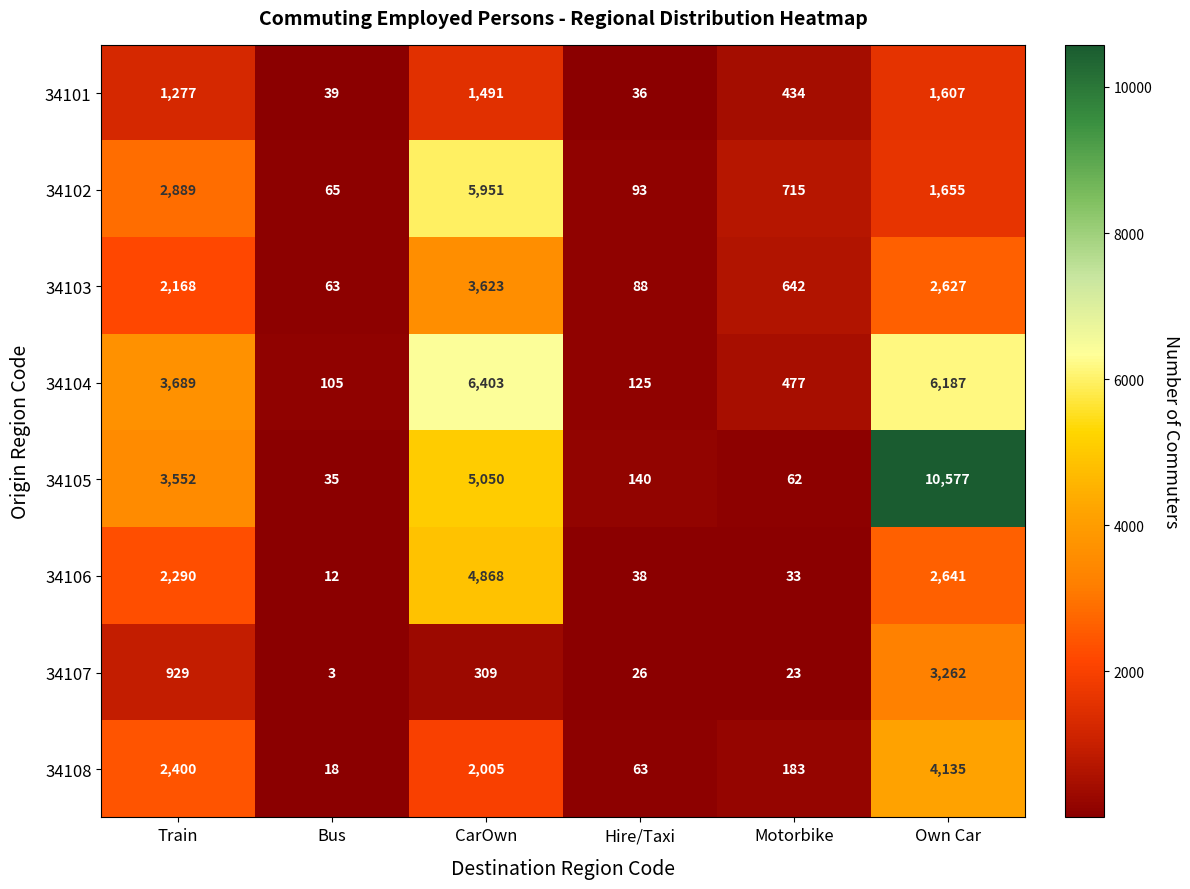

The 34106 series shows 51 at Motorbike. True or false?

False